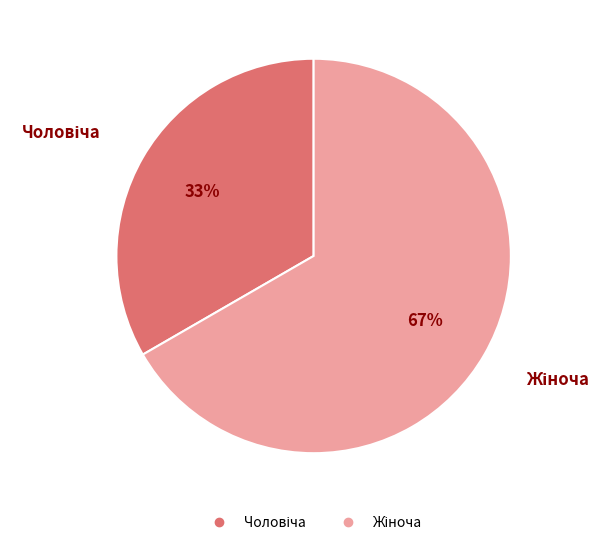

Is there a majority slice in this chart?

Yes